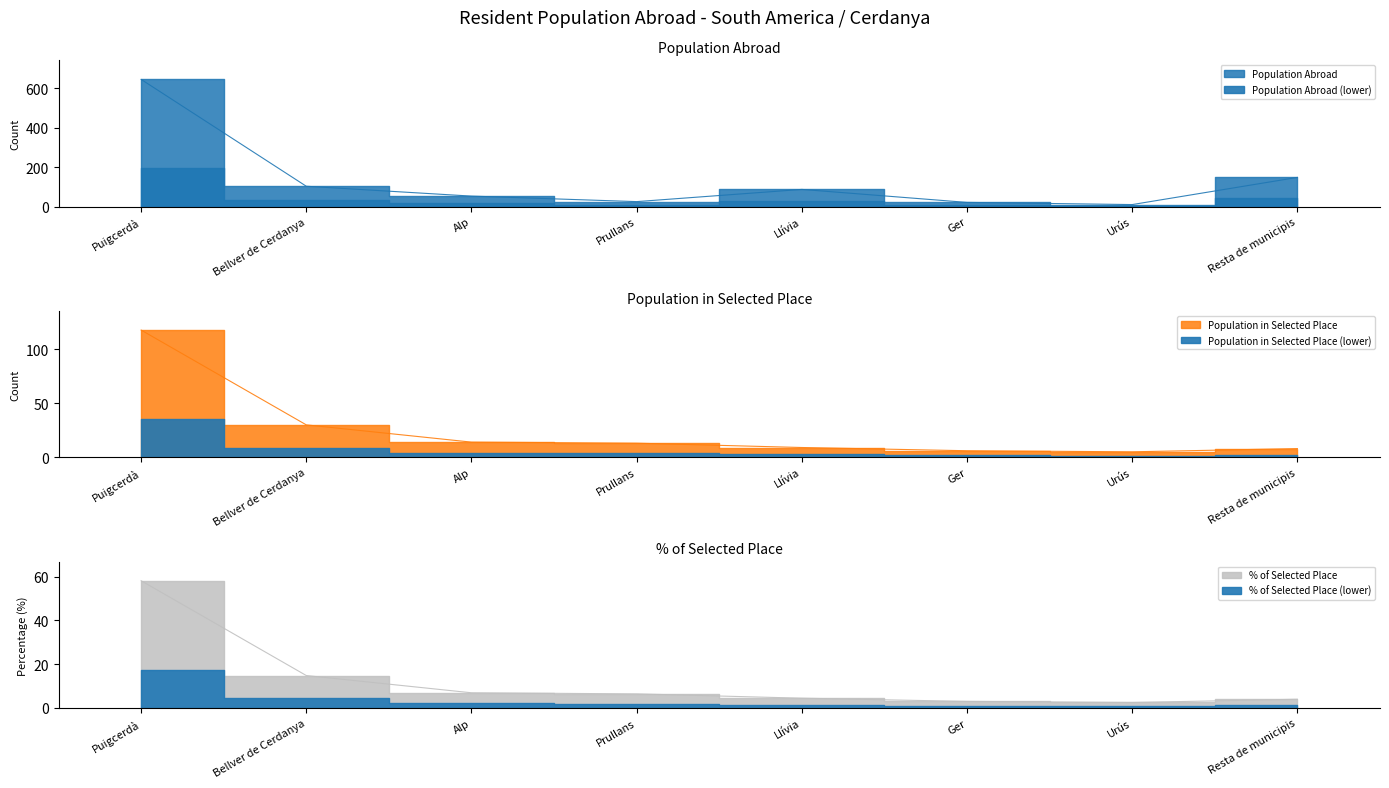

How many lines are shown in the chart?

3